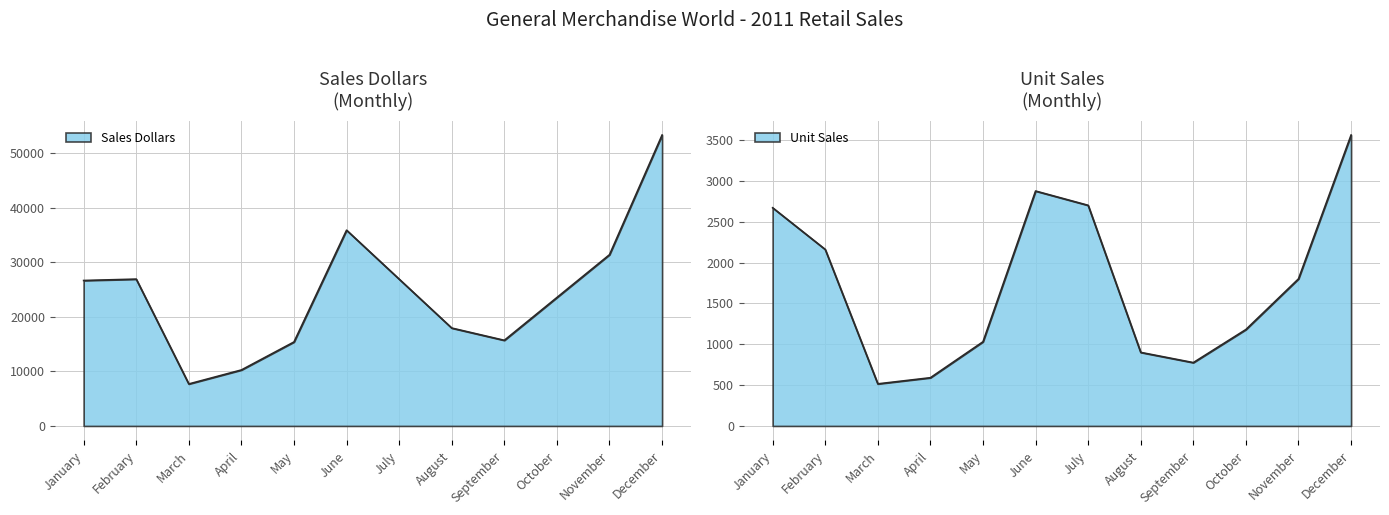

What are all the series names shown in the legend?

Sales Dollars, Unit Sales